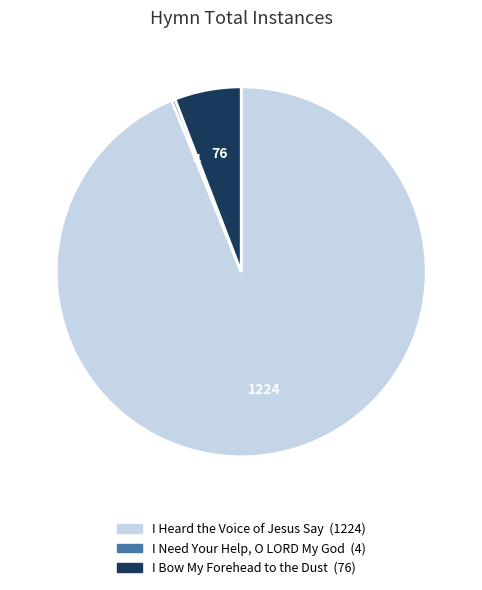

Do I Need Your Help, O LORD My God and I Heard the Voice of Jesus Say together represent more than half of the pie?

Yes